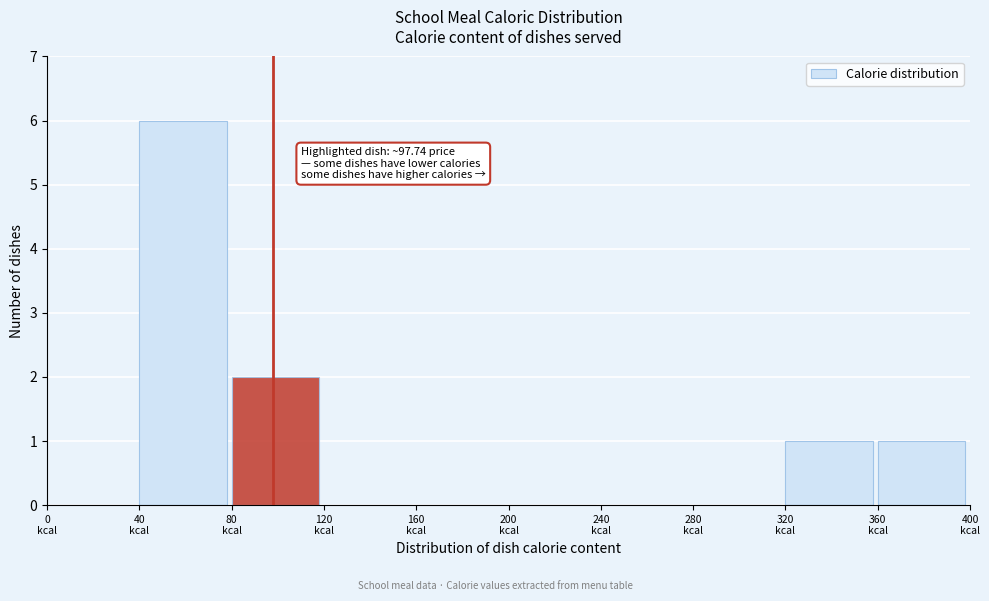

Over which range of the x-axis is the bar tallest?

40 to 80